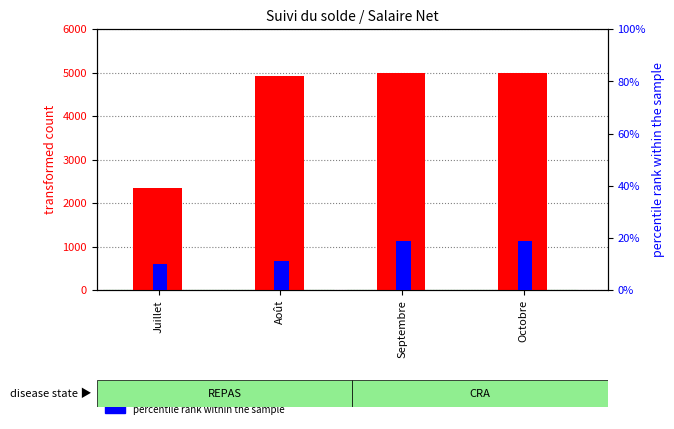

What is the label of the 4th bar from the left?

Octobre